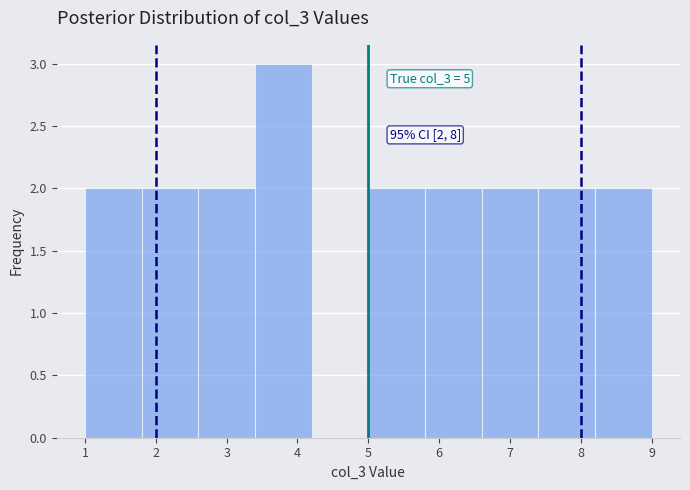

Over which range of the x-axis is the bar tallest?

3.4 to 4.2